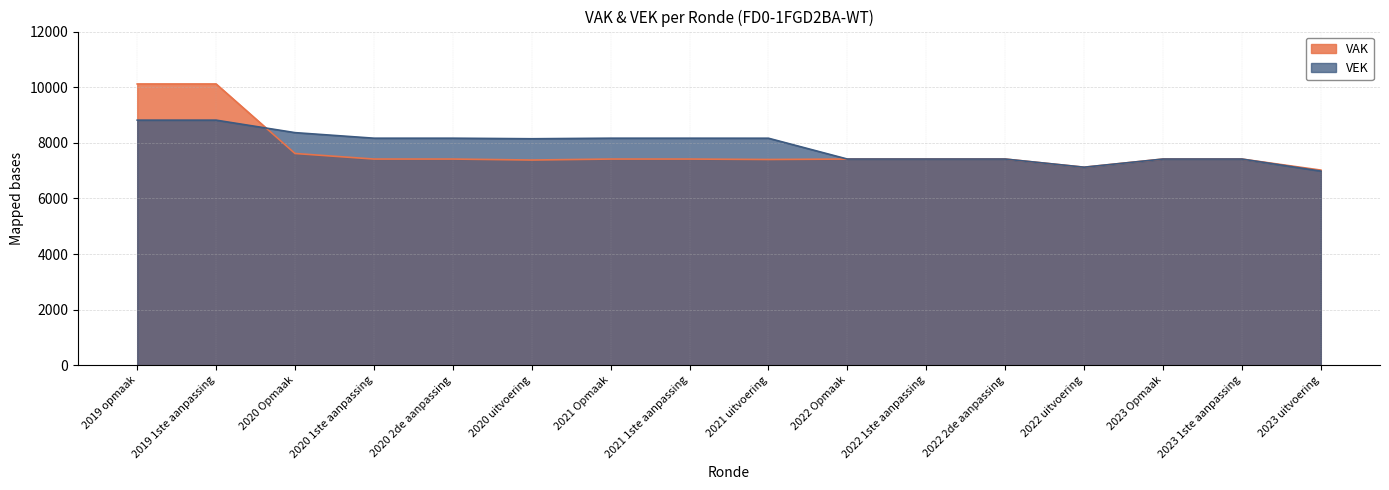

Which series ends up on top after the final intersection of VEK and VAK?

VEK